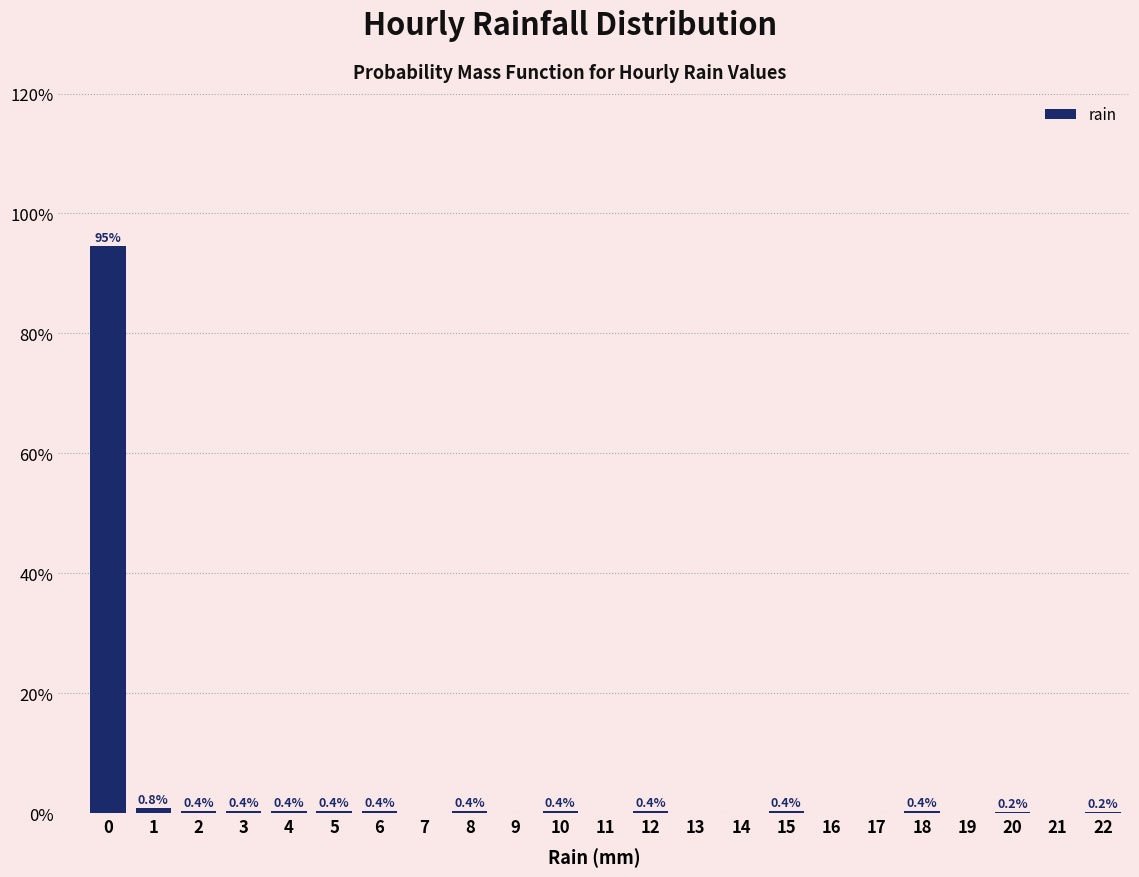

Reading right to left, list all the values displayed in this chart.

22=0.2	21=0.0	20=0.2	19=0.0	18=0.4	17=0.0	16=0.0	15=0.4	14=0.0	13=0.0	12=0.4	11=0.0	10=0.4	9=0.0	8=0.4	7=0.0	6=0.4	5=0.4	4=0.4	3=0.4	2=0.4	1=0.8	0=94.5